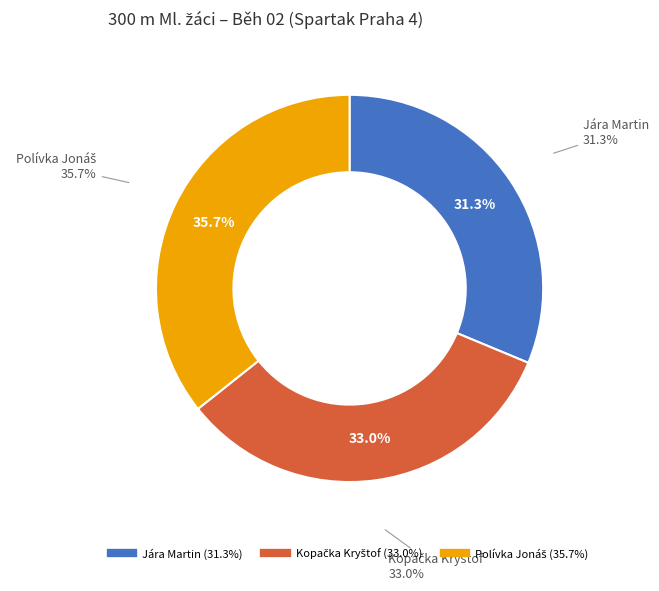

To the nearest percent, what portion does Jára Martin represent?

31%